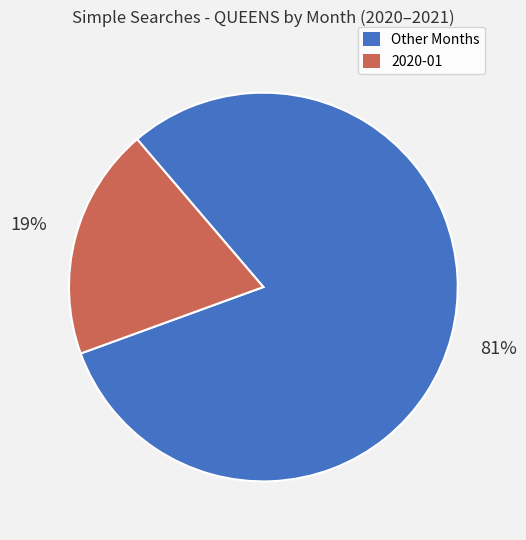

To the nearest percent, what is the average slice percentage?

50%